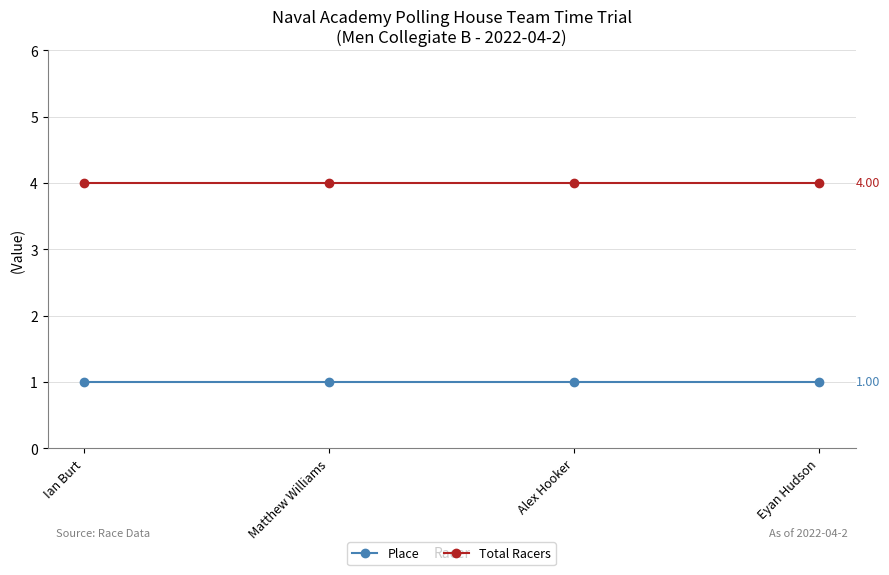

True or false: Place and Total Racers cross at least once.

False